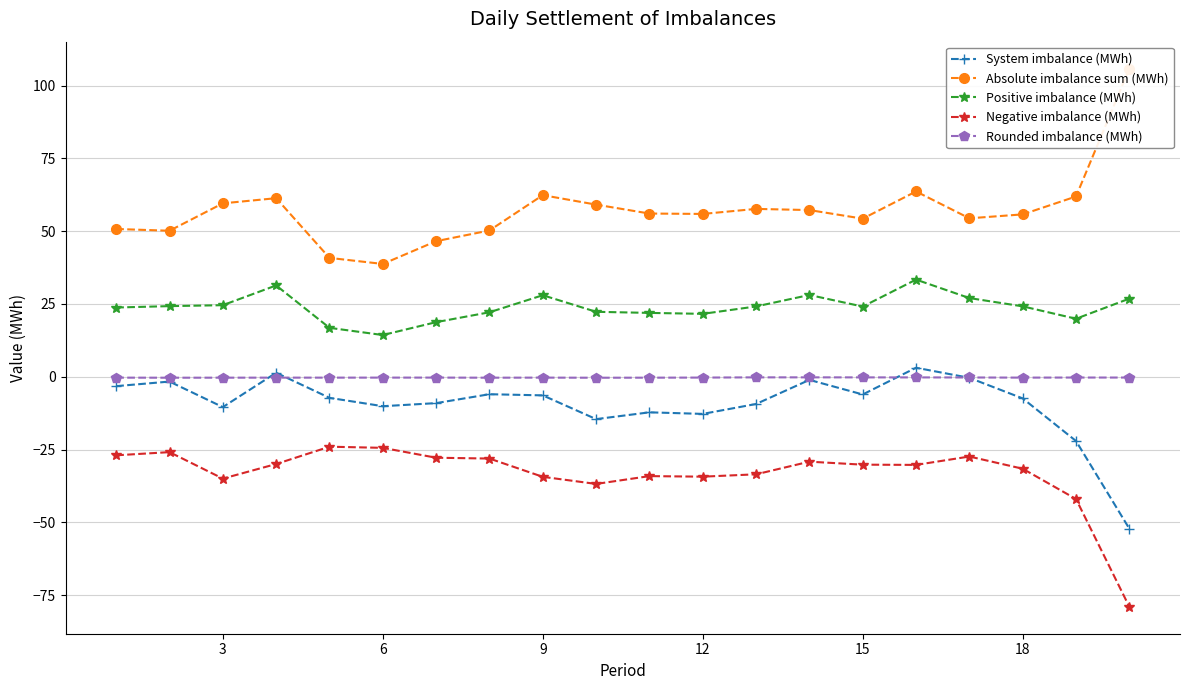

How many lines are shown in the chart?

5